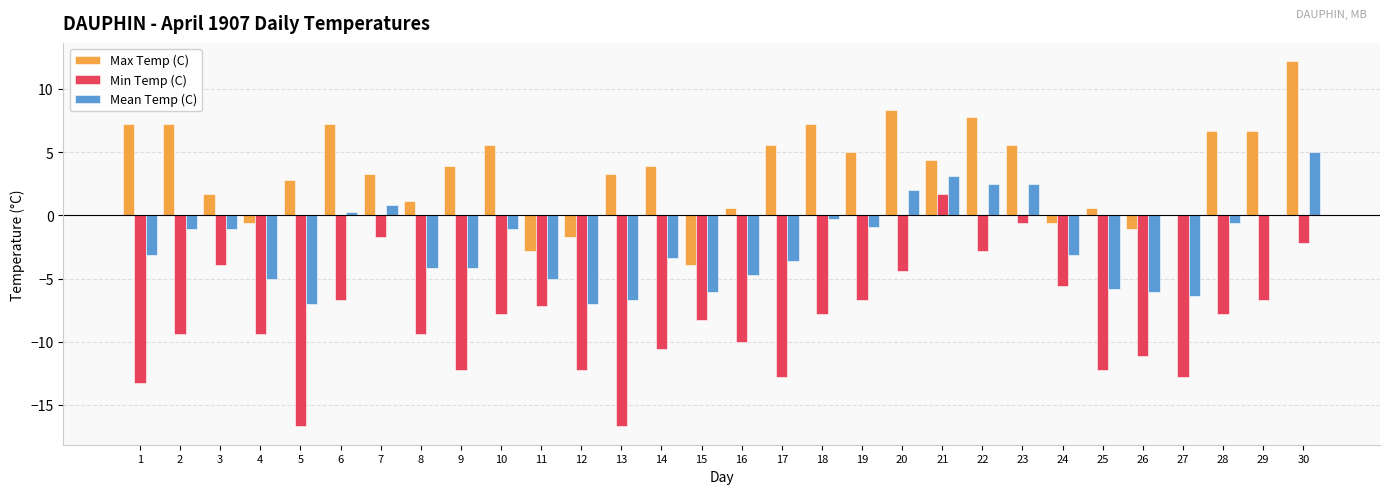

What is the sum of the Mean Temp (C) values at 17 and 1?

-6.7